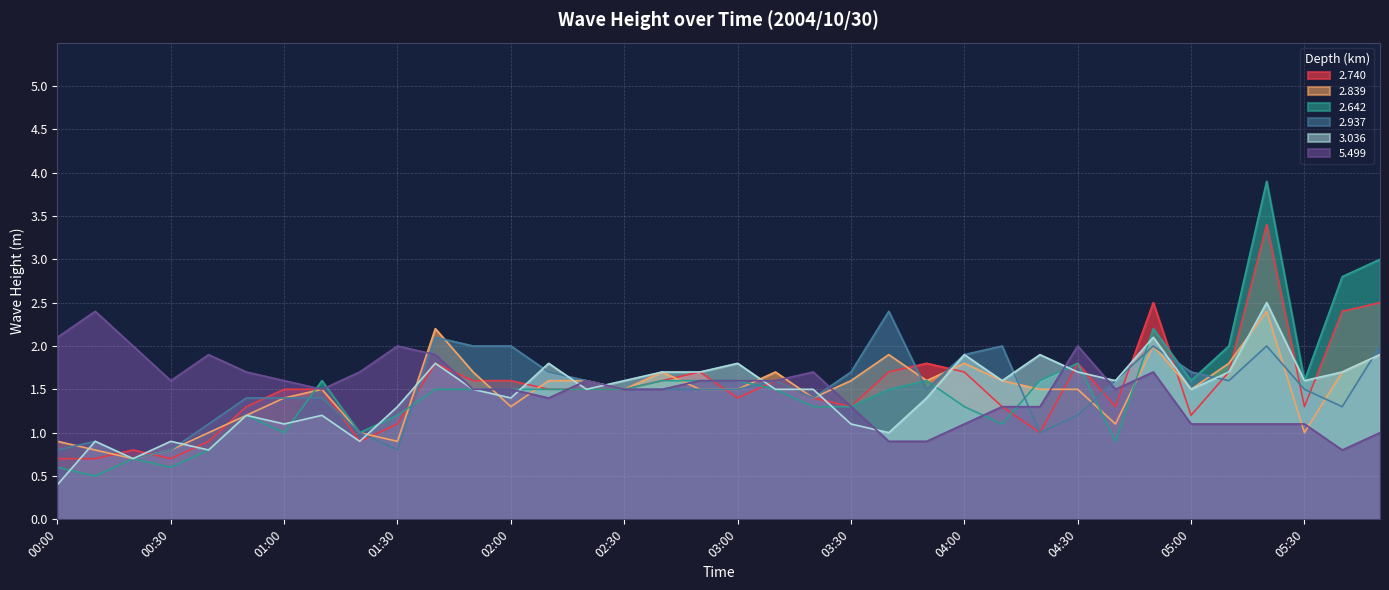

Which series changed the most between 02:20 and 02:40?

3.036